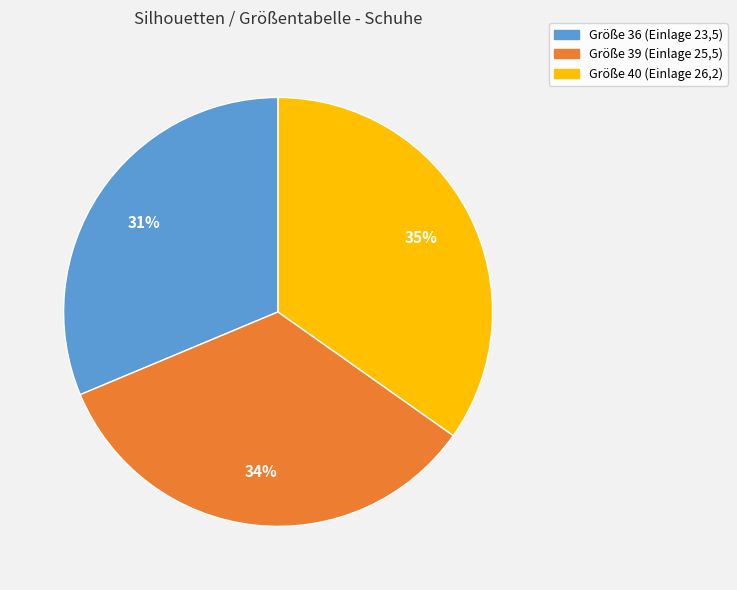

Does any single category account for the majority?

No